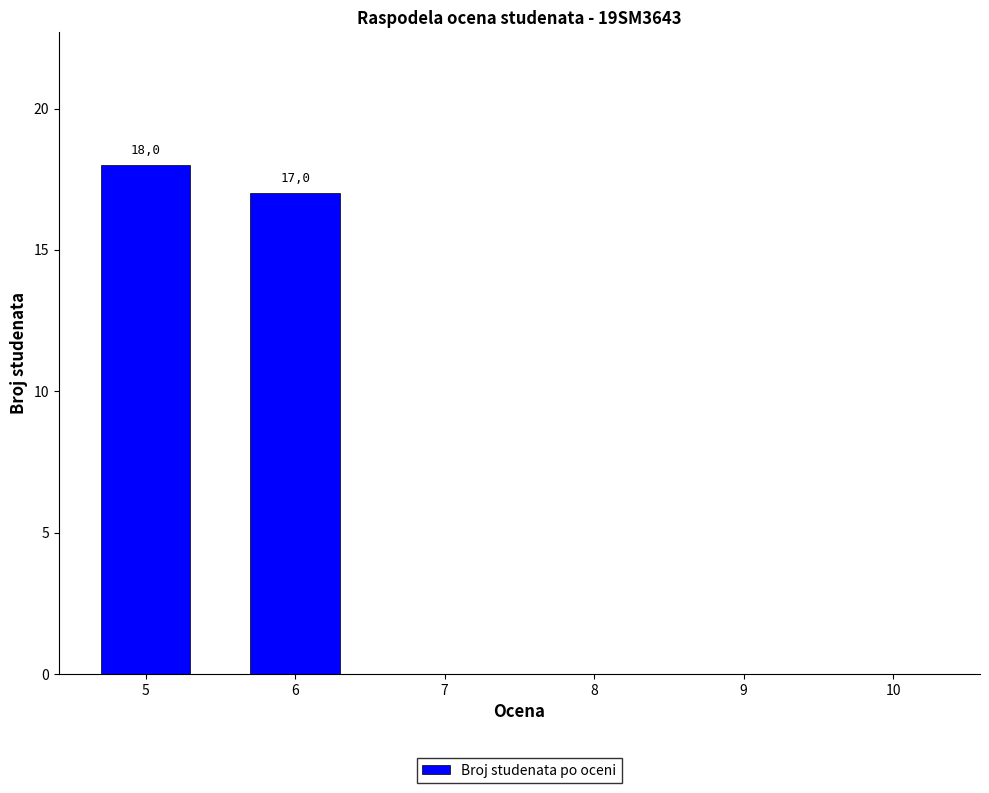

At which category does the chart reach its peak across all series?

5